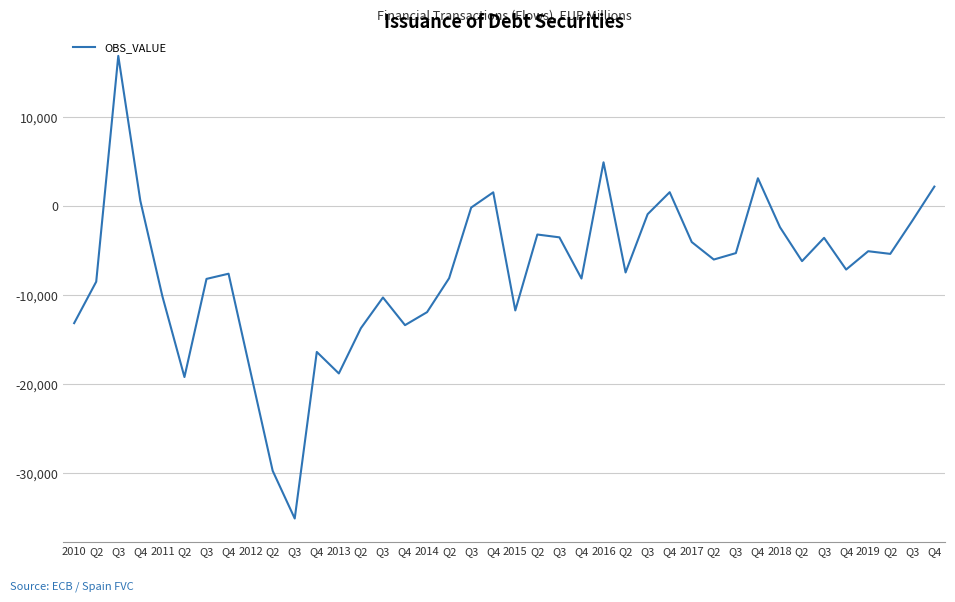

Reading right to left, extract all data points from this chart.

2172	-1663	-5382	-5084	-7142	-3580	-6198	-2387	3110	-5296	-6017	-4055	1544	-925	-7469	4901	-8150	-3526	-3208	-11733	1529	-183	-8112	-11925	-13385	-10280	-13724	-18808	-16393	-35097	-29740	-18675	-7610	-8192	-19211	-10144	579	16851	-8505	-13159